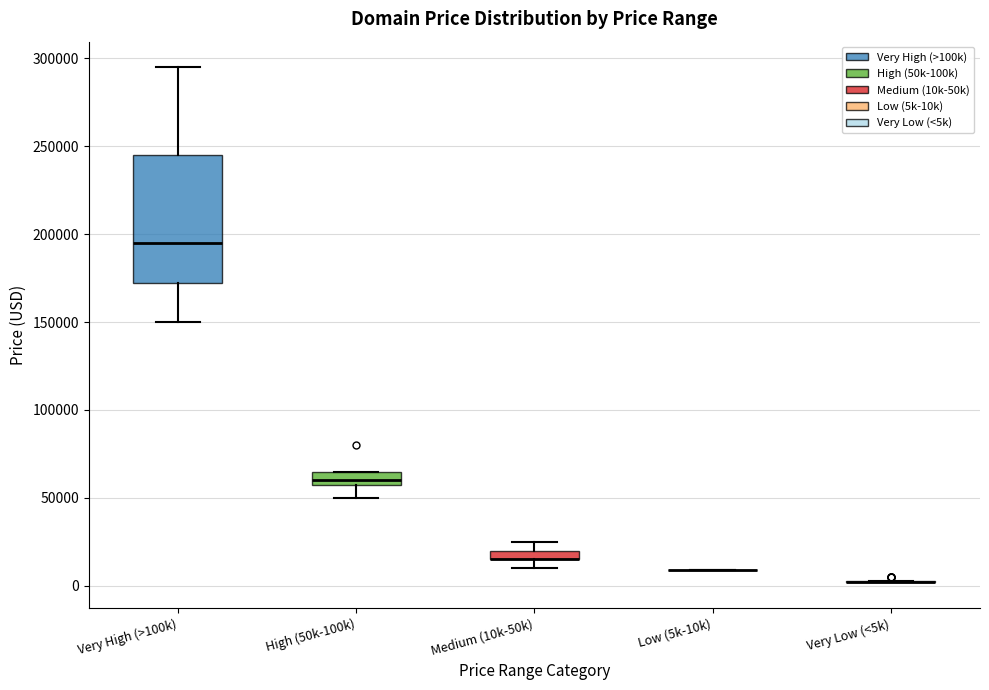

Where is the lower edge of the box for Medium (10k-50k) on the y-axis? The values are not printed on the chart, so give them approximately, as read against the axis.

15000